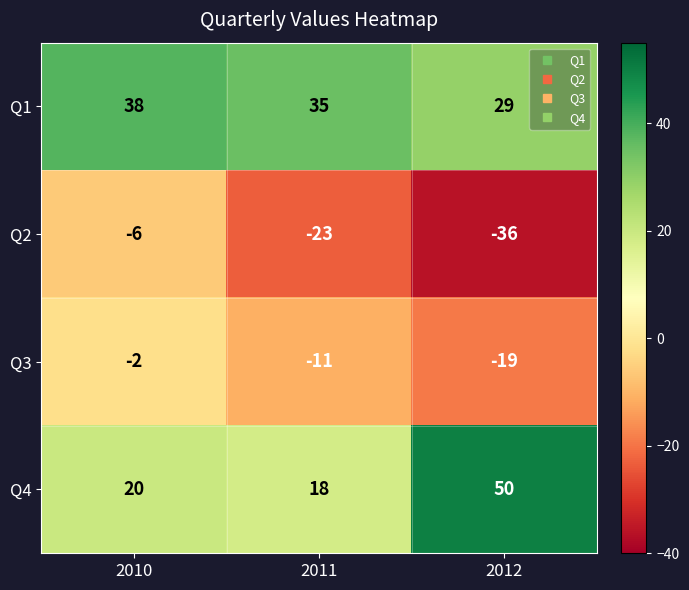

How many categories are shown in the chart?

3